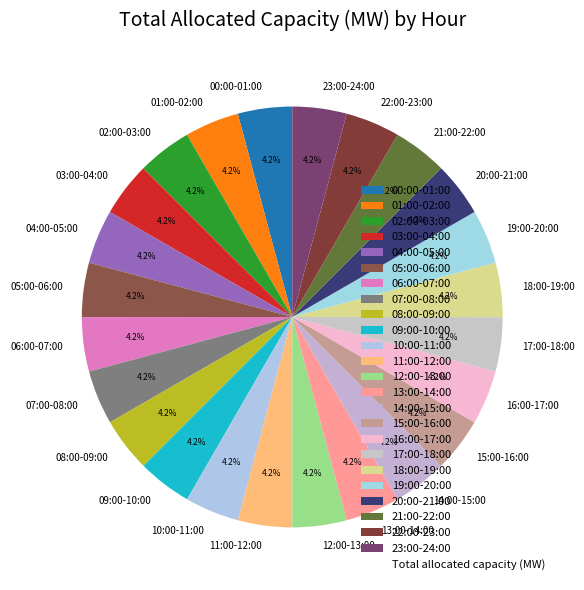

Is there a majority slice in this chart?

No